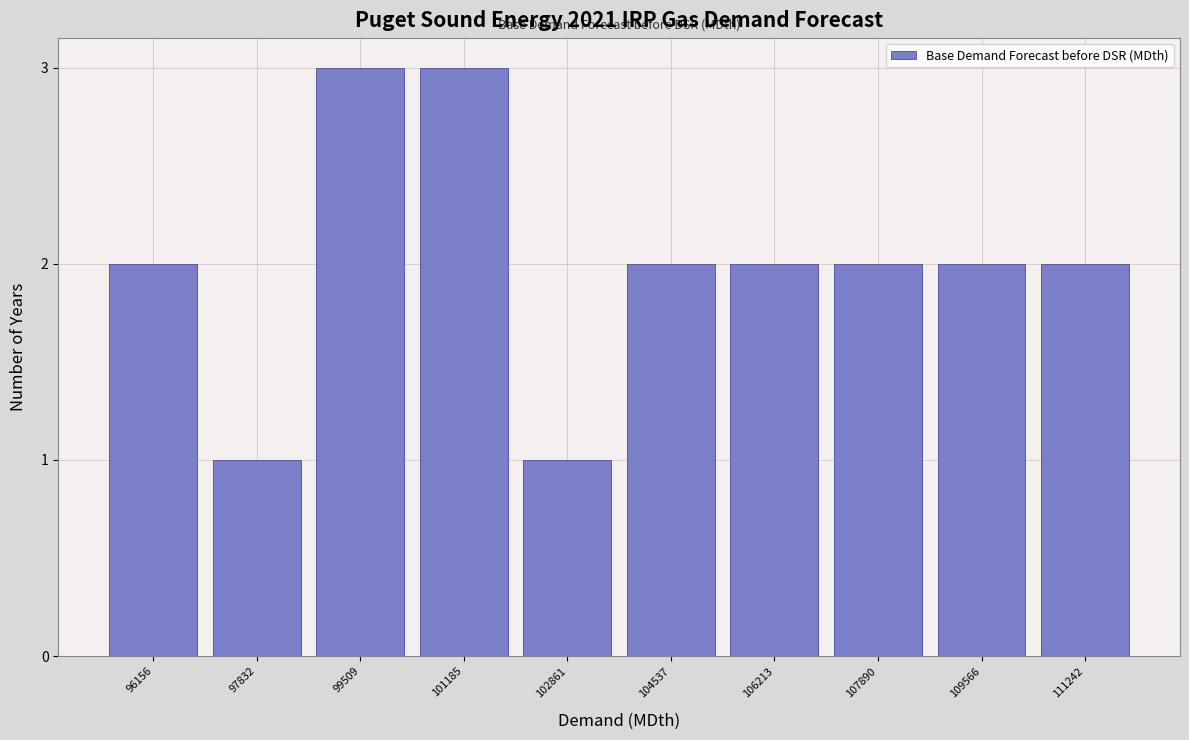

Reading left to right, what are all the values shown in this chart?

96156=2	97832=1	99509=3	101185=3	102861=1	104537=2	106213=2	107890=2	109566=2	111242=2